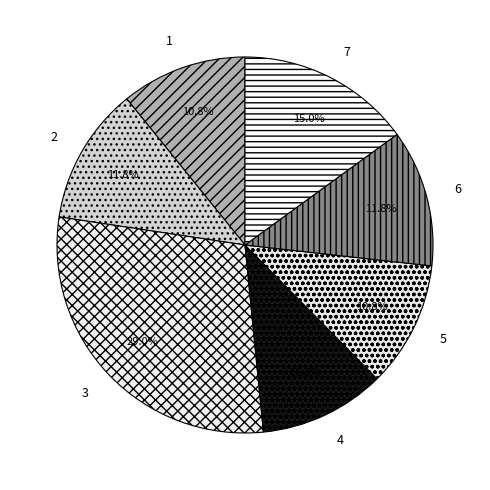

How many segments does this pie chart have?

7